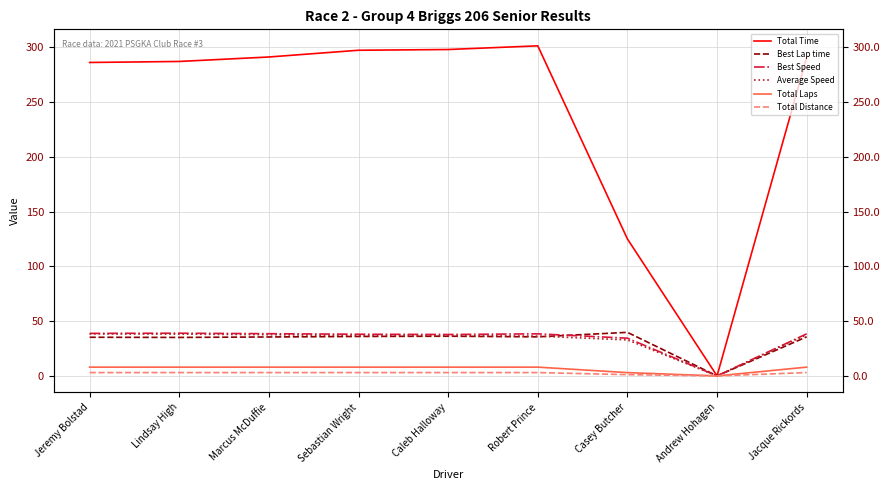

How many values in the Best Lap time series are below 35?

1